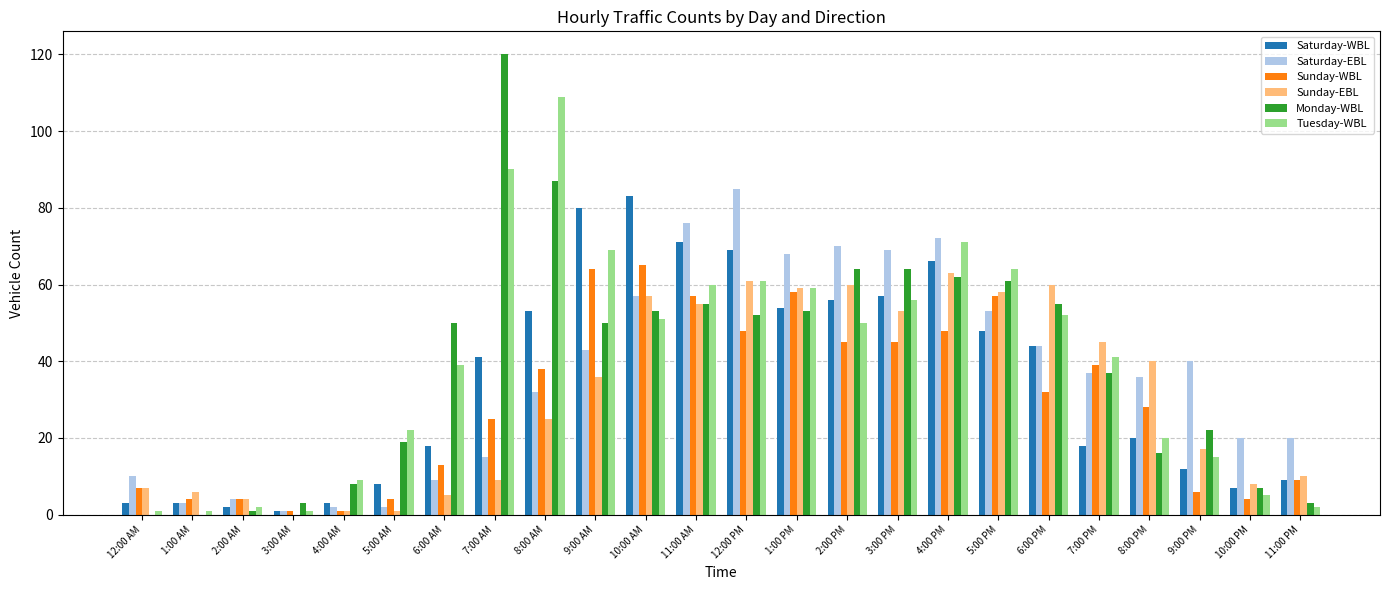

What is the total value across all series at 4:00 PM?

382